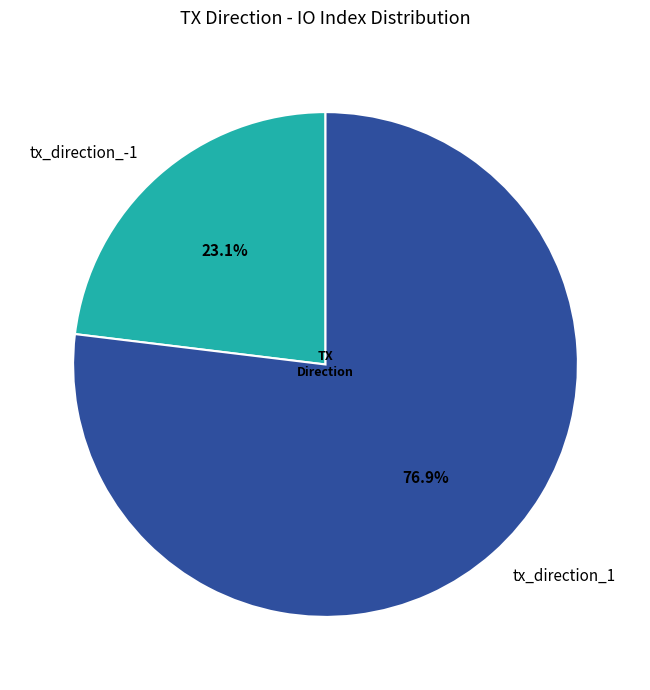

To the nearest percent, what percentage of the pie is tx_direction_-1?

23%